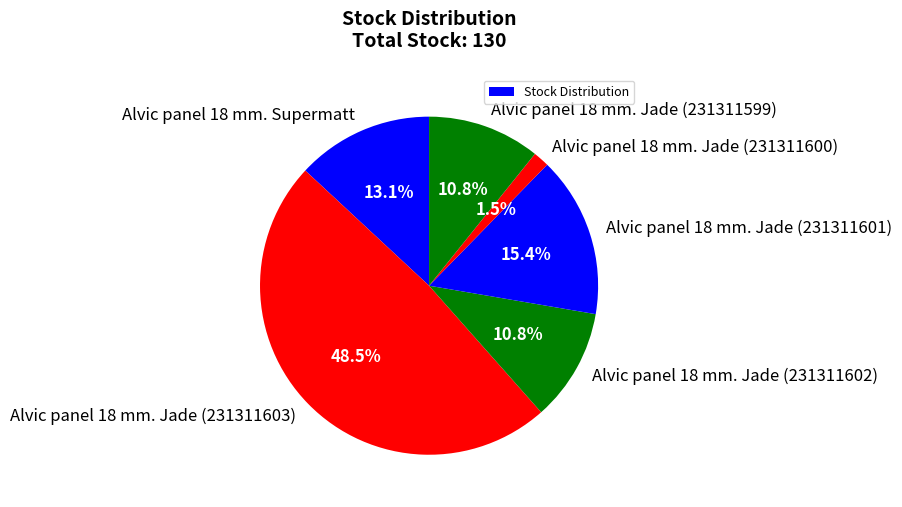

Does any single category account for the majority?

No